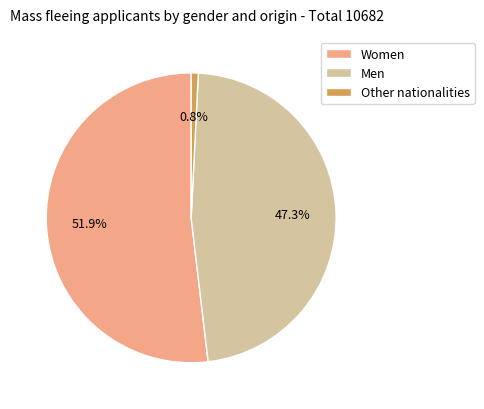

Combined, what portion of the pie is Women and Other?

52.7%